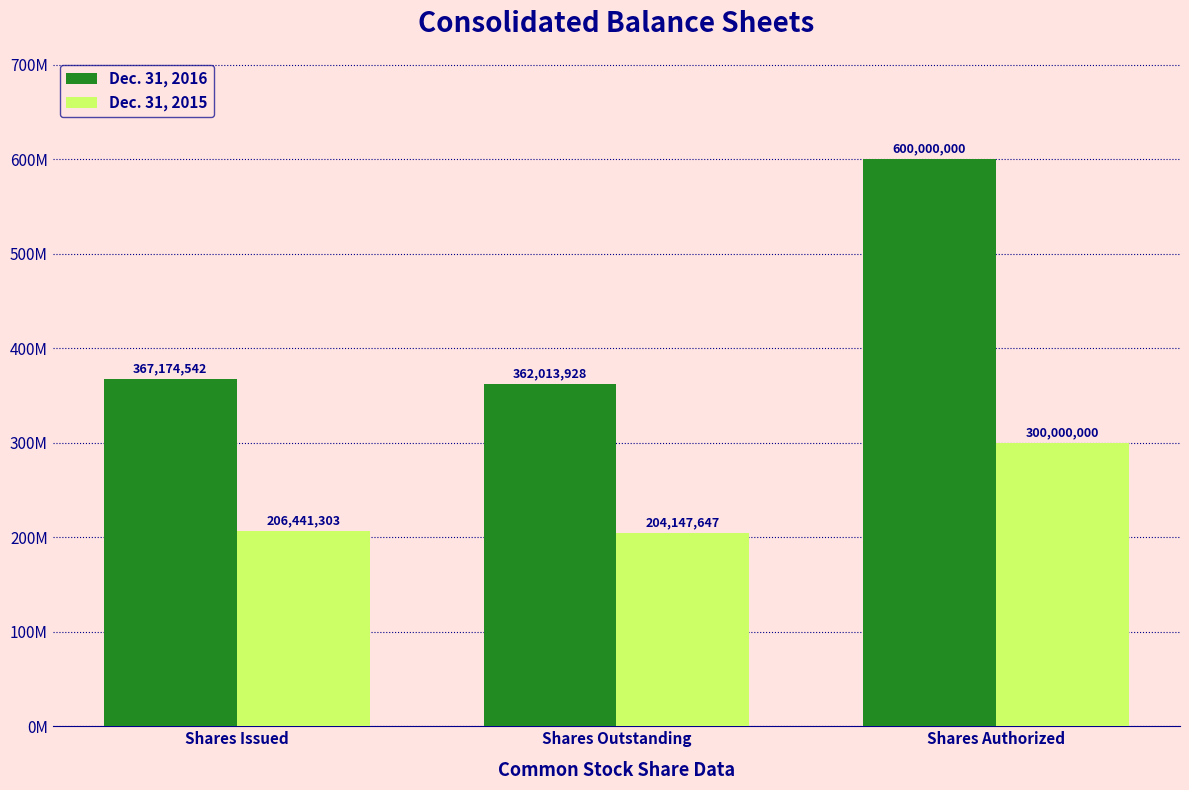

Reading left to right, list all the values displayed in this chart.

Dec. 31, 2016: 367174542	362013928	600000000
Dec. 31, 2015: 206441303	204147647	300000000